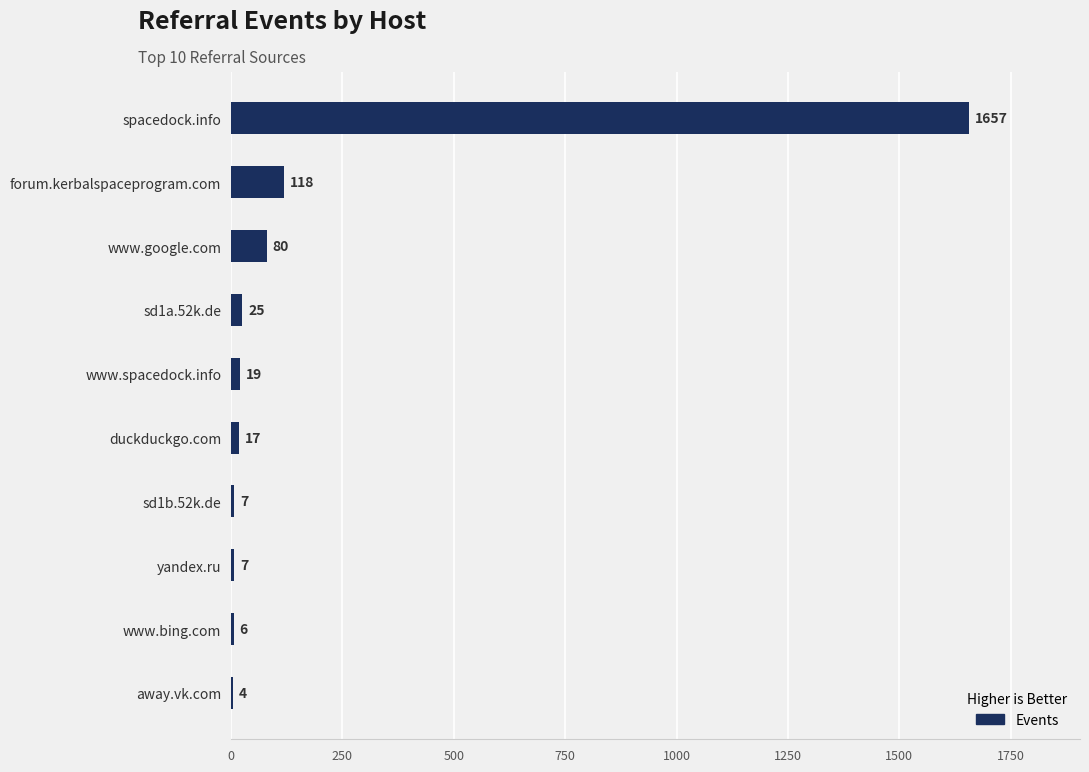

How many categories are shown in the chart?

10